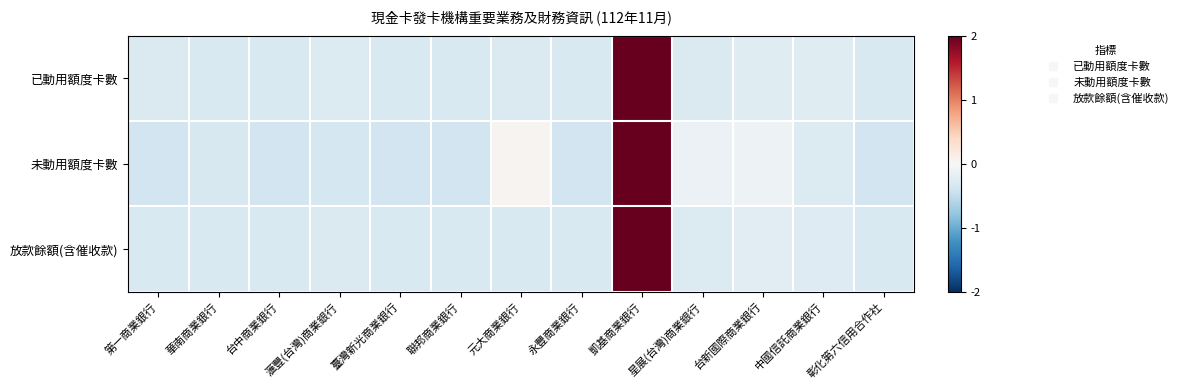

At 台中商業銀行, list the series in order from largest to smallest.

放款餘額(含催收款), 已動用額度卡數, 未動用額度卡數